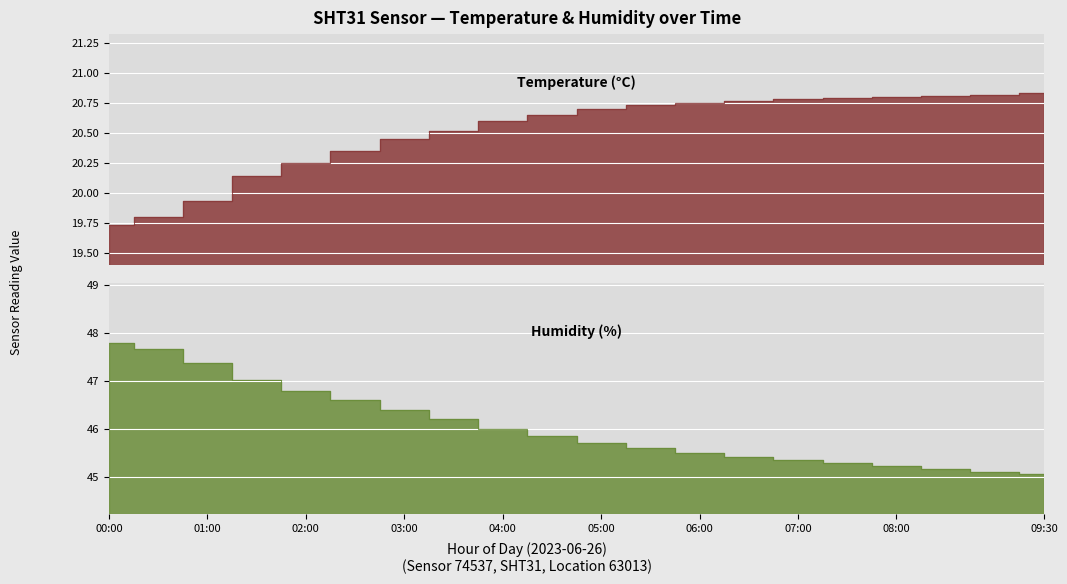

Which category has the lowest value in the humidity series?

09:30